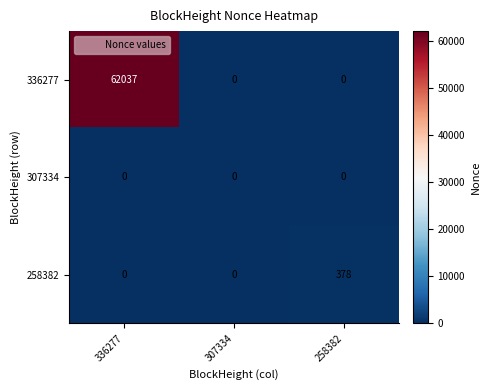

What is the difference between the maximum and minimum values in the 336277 series?

62037